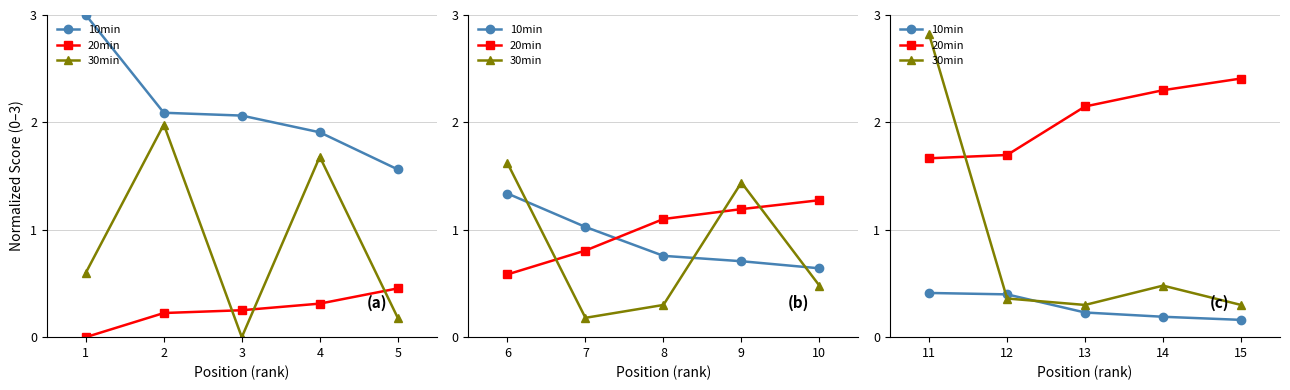

The 10min series shows 0.1 at 11. True or false?

False